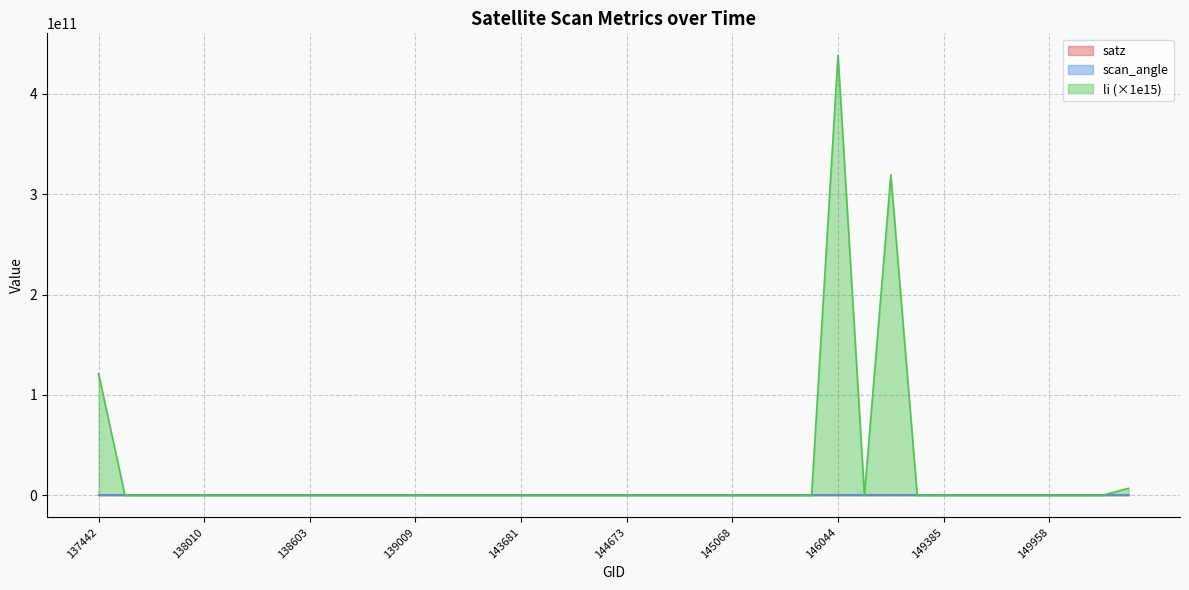

Rank the series at 138809 from lowest to highest value.

li, scan_angle, satz